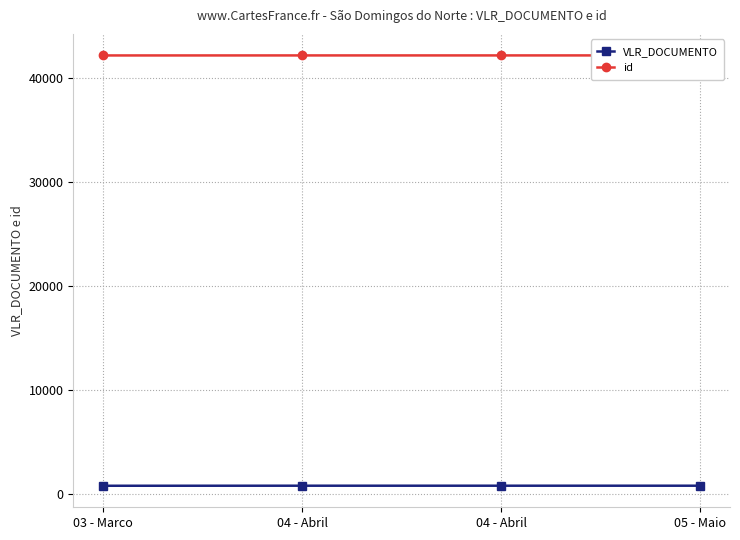

True or false: VLR_DOCUMENTO has more than 0 points higher than both neighbors.

False